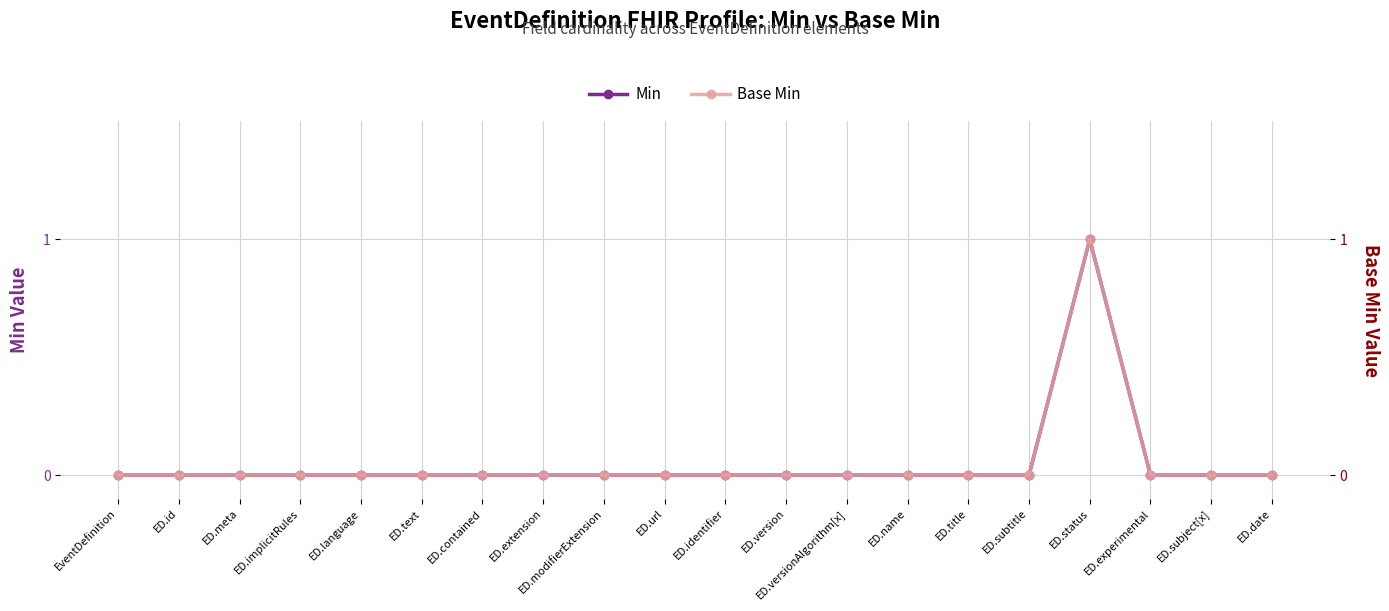

Reading right to left, list all the values displayed in this chart.

Min: ED.date=0	ED.subject[x]=0	ED.experimental=0	ED.status=1	ED.subtitle=0	ED.title=0	ED.name=0	ED.versionAlgorithm[x]=0	ED.version=0	ED.identifier=0	ED.url=0	ED.modifierExtension=0	ED.extension=0	ED.contained=0	ED.text=0	ED.language=0	ED.implicitRules=0	ED.meta=0	ED.id=0	EventDefinition=0
Base Min: ED.date=0	ED.subject[x]=0	ED.experimental=0	ED.status=1	ED.subtitle=0	ED.title=0	ED.name=0	ED.versionAlgorithm[x]=0	ED.version=0	ED.identifier=0	ED.url=0	ED.modifierExtension=0	ED.extension=0	ED.contained=0	ED.text=0	ED.language=0	ED.implicitRules=0	ED.meta=0	ED.id=0	EventDefinition=0